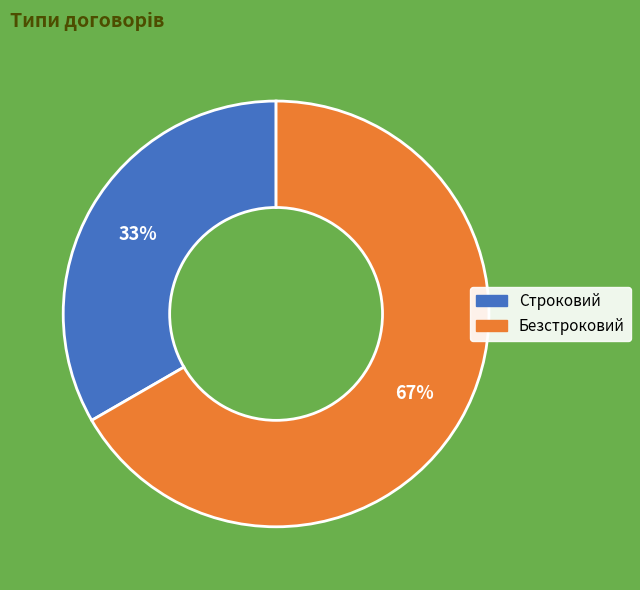

Is there any slice that represents more than half of the pie?

Yes